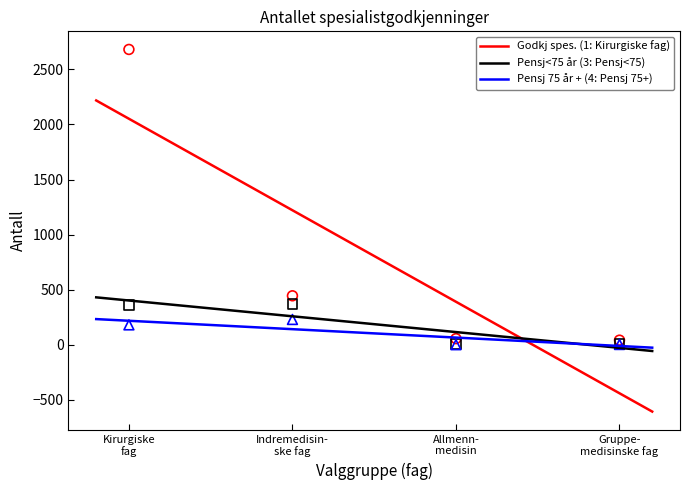

Which series contains the highest Y value?

Godkj spes. (1: Kirurgiske fag)